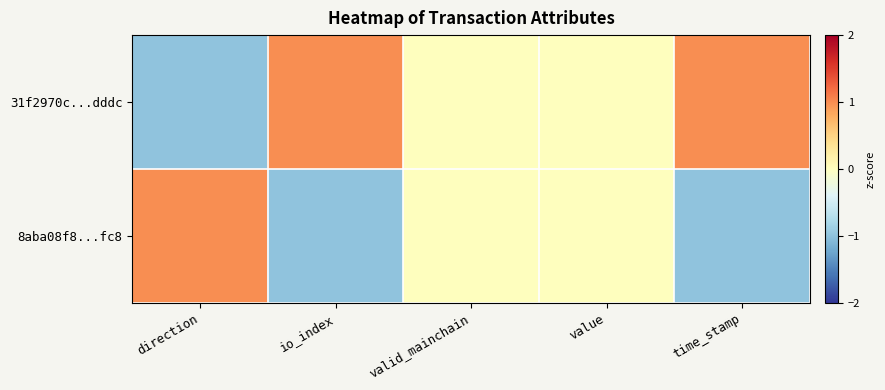

What is the maximum value shown in the chart?

1.0